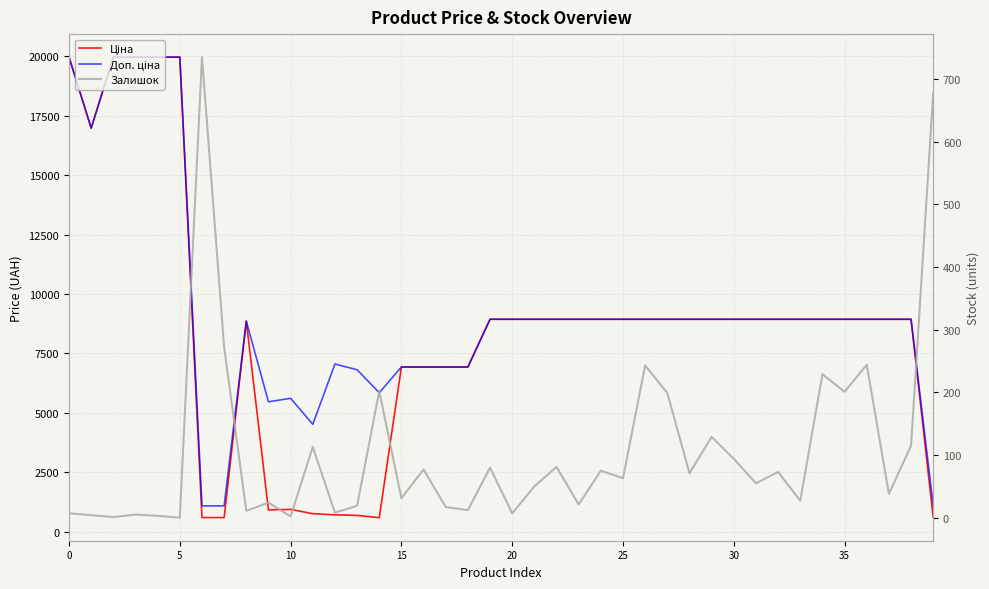

Reading right to left, extract all data points from this chart.

Ціна: 589.9	8934.1	8934.1	8934.1	8934.1	8934.1	8934.1	8934.1	8934.1	8934.1	8934.1	8934.1	8934.1	8934.1	8934.1	8934.1	8934.1	8934.1	8934.1	8934.1	8934.1	6925.7	6925.7	6925.7	6925.7	584.4	681.0	705.1	752.2	934.5	910.4	8856.7	589.9	589.9	19964.2	19964.2	19964.2	19964.2	16976.3	19964.2
Доп. ціна: 1081.7	8934.1	8934.1	8934.1	8934.1	8934.1	8934.1	8934.1	8934.1	8934.1	8934.1	8934.1	8934.1	8934.1	8934.1	8934.1	8934.1	8934.1	8934.1	8934.1	8934.1	6925.7	6925.7	6925.7	6925.7	5843.9	6809.8	7051.3	4513.3	5607.2	5462.3	8856.7	1081.7	1081.7	19964.2	19964.2	19964.2	19964.2	16976.3	19964.2
Залишок: 678.0	115.0	38.0	244.0	201.0	229.0	27.0	73.0	55.0	94.0	129.0	71.0	199.0	243.0	63.0	75.0	21.0	81.0	50.0	7.0	80.0	12.0	17.0	77.0	31.0	202.0	19.0	8.0	113.0	2.0	24.0	11.0	272.0	735.0	0.0	3.0	5.0	1.0	4.0	7.0